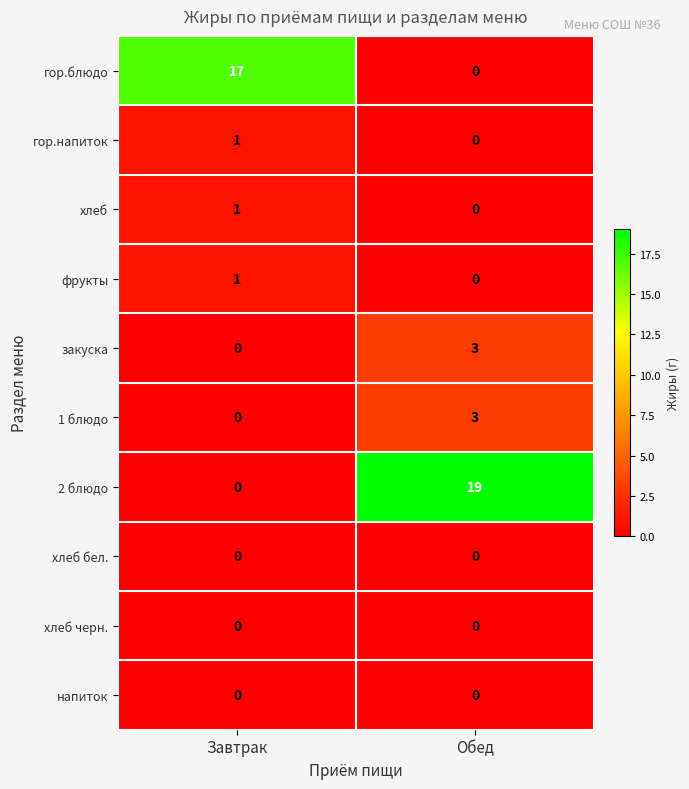

At how many categories does at least one series exceed 5?

2